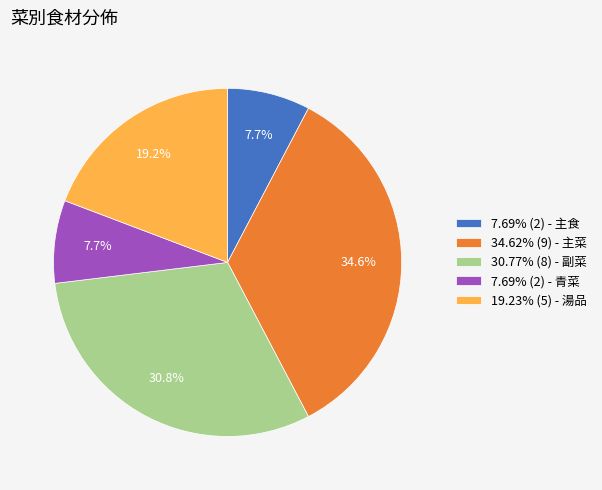

How much of the chart is everything except 30.77% (8) - 副菜?

69.2%